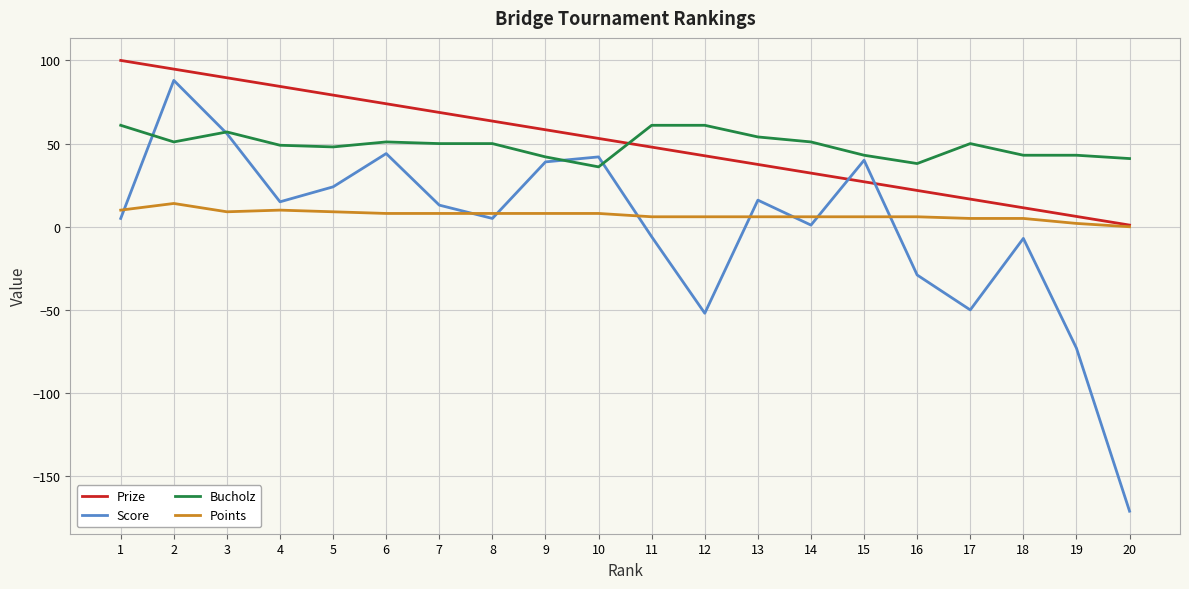

What is the difference between the maximum and second lowest values in the Points series?

12.0